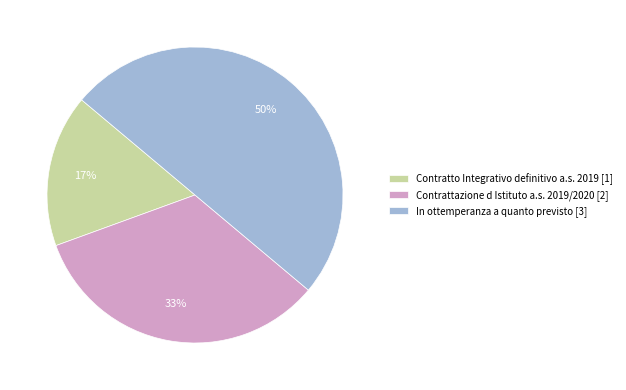

Do Contratto Integrativo definitivo a.s. 2019 [1] and In ottemperanza a quanto previsto [3] together represent more than half of the pie?

Yes